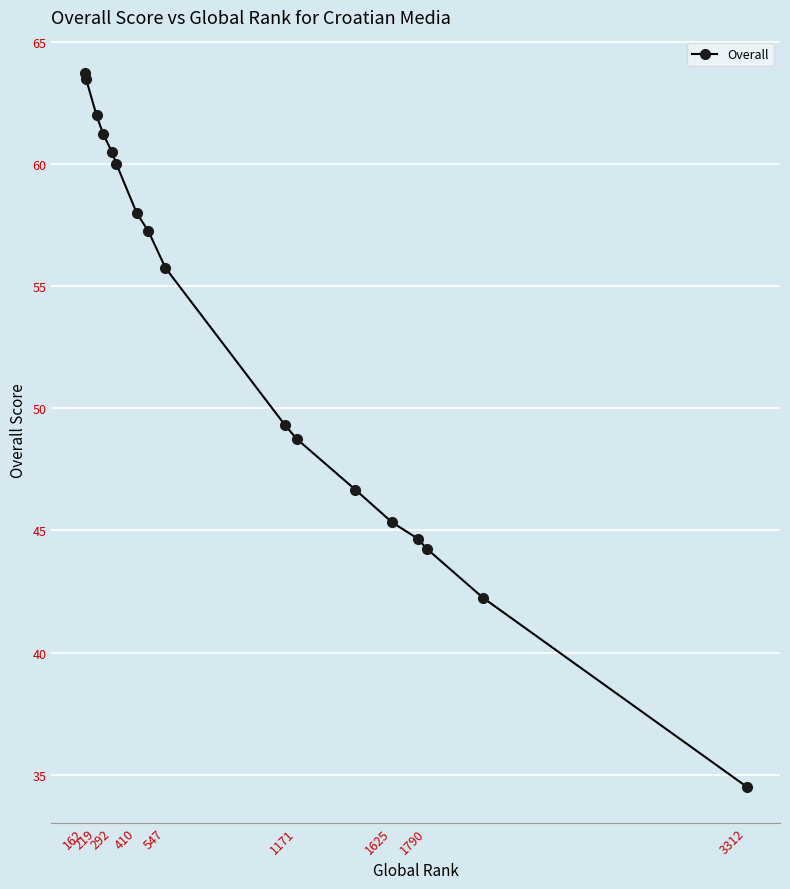

What is the sum of all values?

897.8